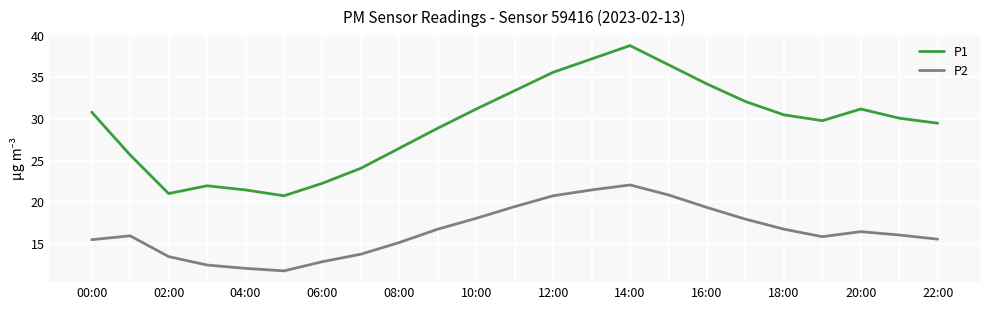

In P1, how many points are higher than both neighbors (excluding endpoints)?

3